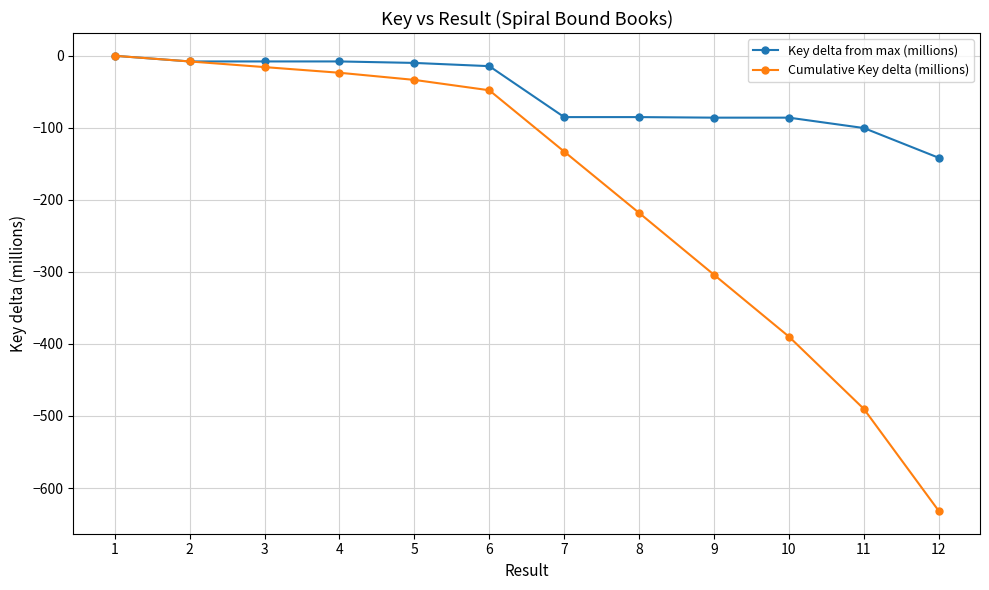

At which label does Key delta from max (millions) first exceed -14?

1